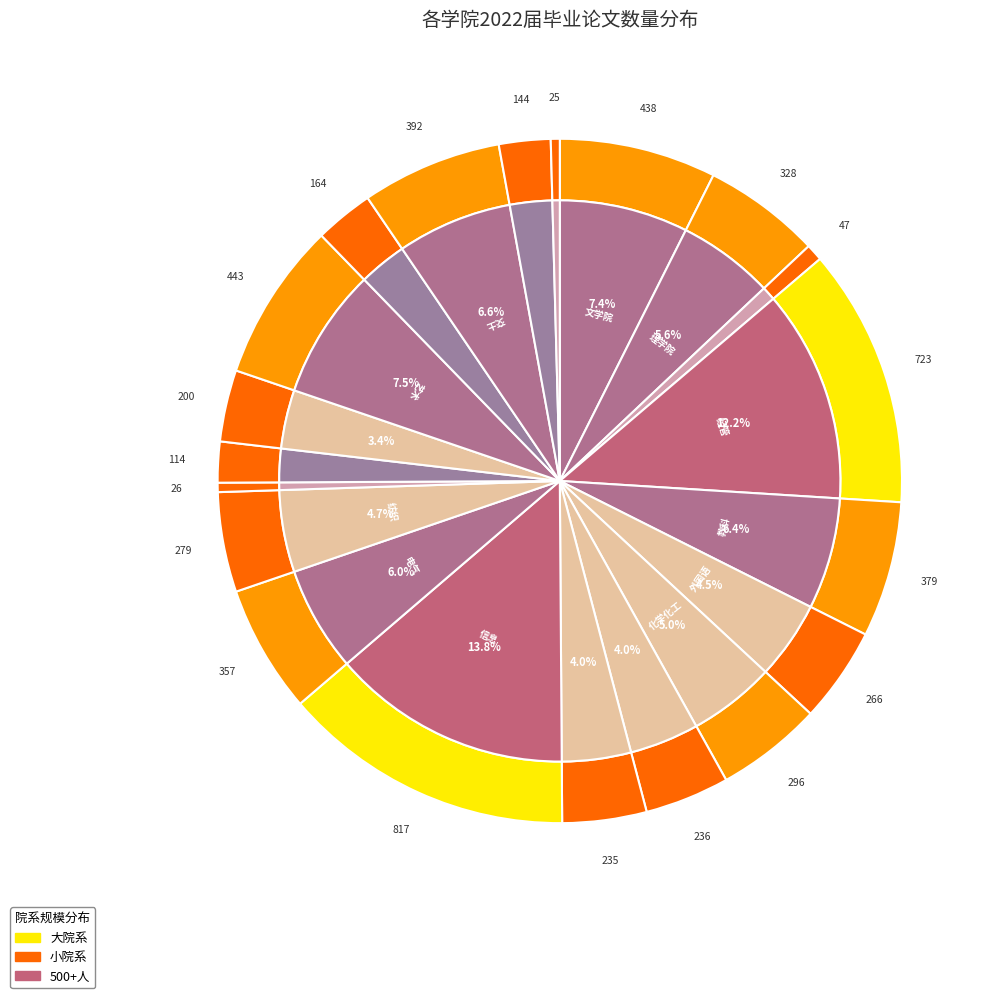

How many segments does this pie chart have?

20